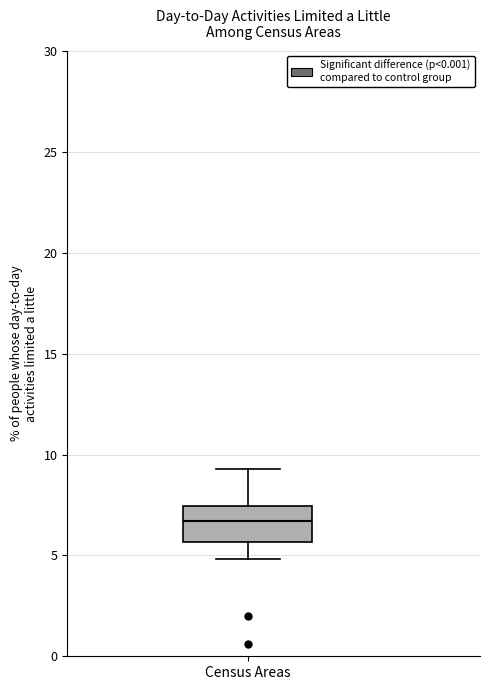

Transcribe this box plot: give where the median line is, the range the box spans, and where the two whiskers end, as read against the y-axis. The values are not printed on the chart, so give them approximately, as read against the axis.

median 6.5, box 5.5 to 7.5, whiskers 5.0 to 9.5